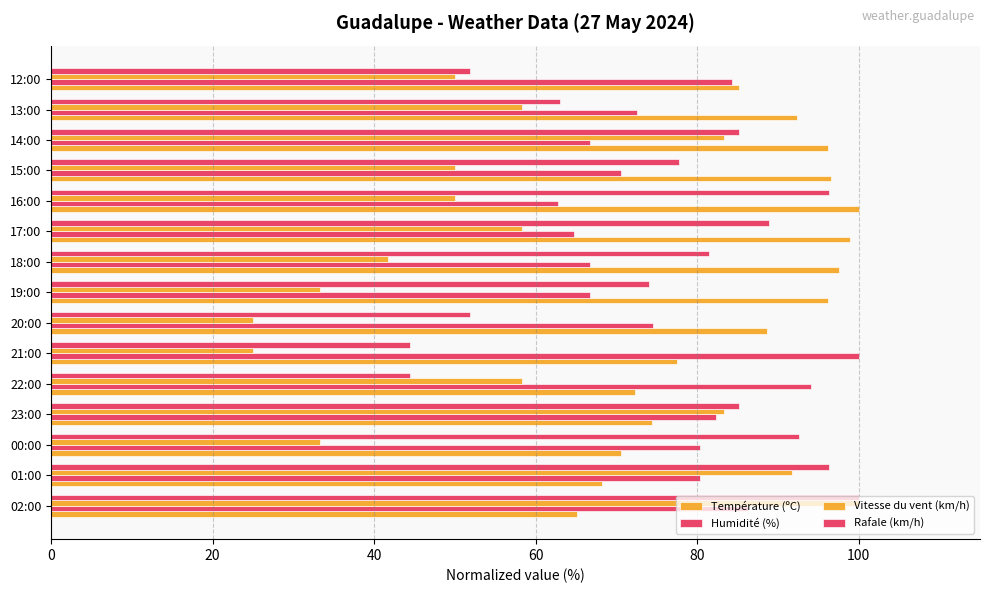

Count the number of data series in this chart.

4